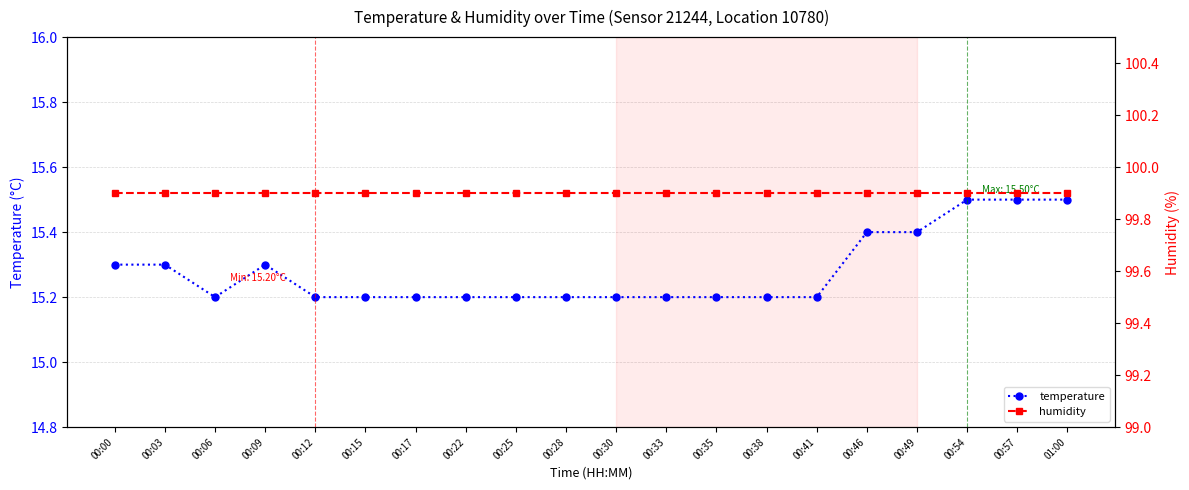

What is the value of the temperature point at the 1st from the left?

15.3